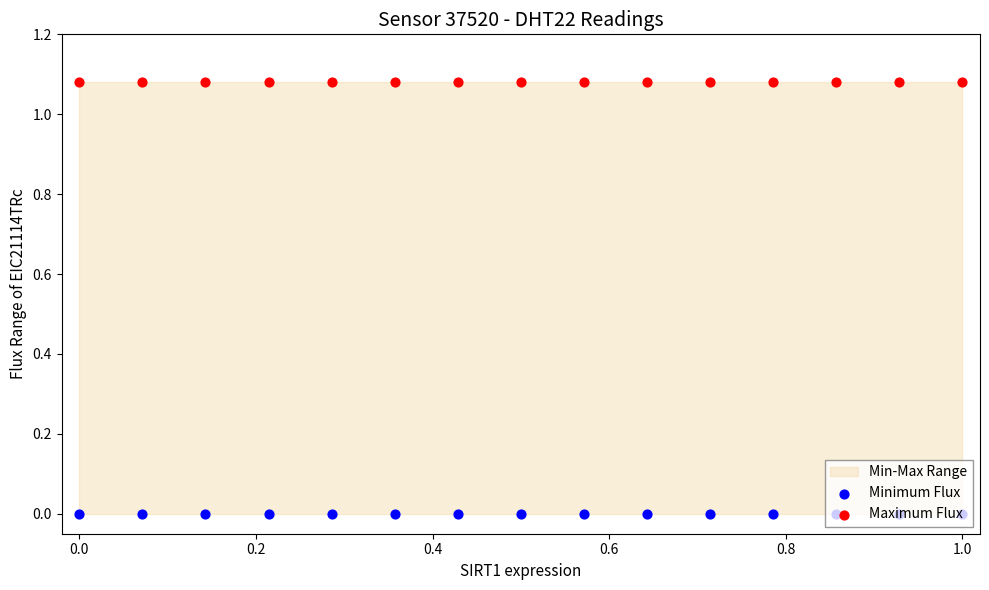

Which series contains the highest Y value?

Maximum Flux